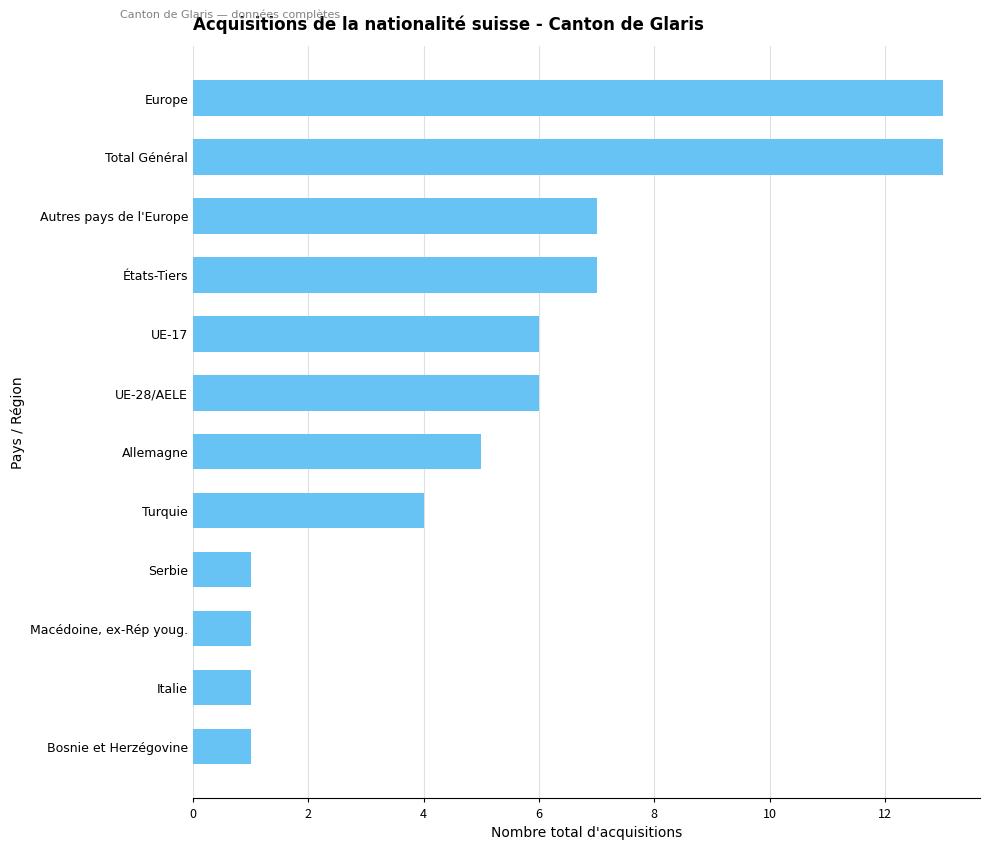

What is the change in value from Bosnie et Herzégovine to Turquie?

+3